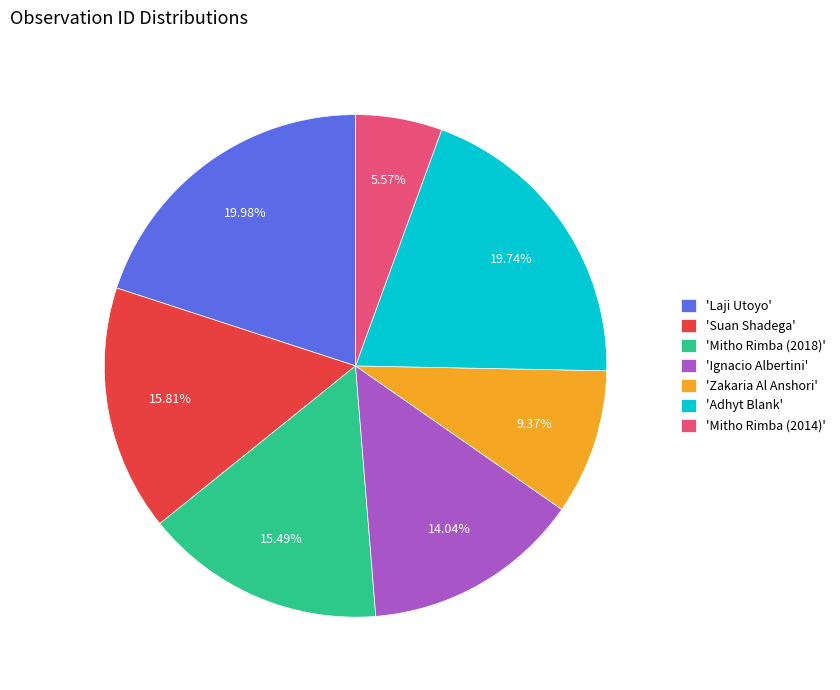

What is the ratio of the value at 'Adhyt Blank' to the value at 'Mitho Rimba (2018)'?

1.3